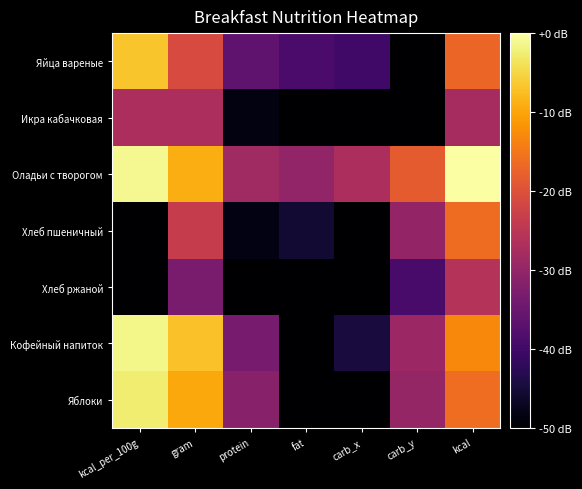

What is the difference between the highest and lowest values at carb_x?

45.3